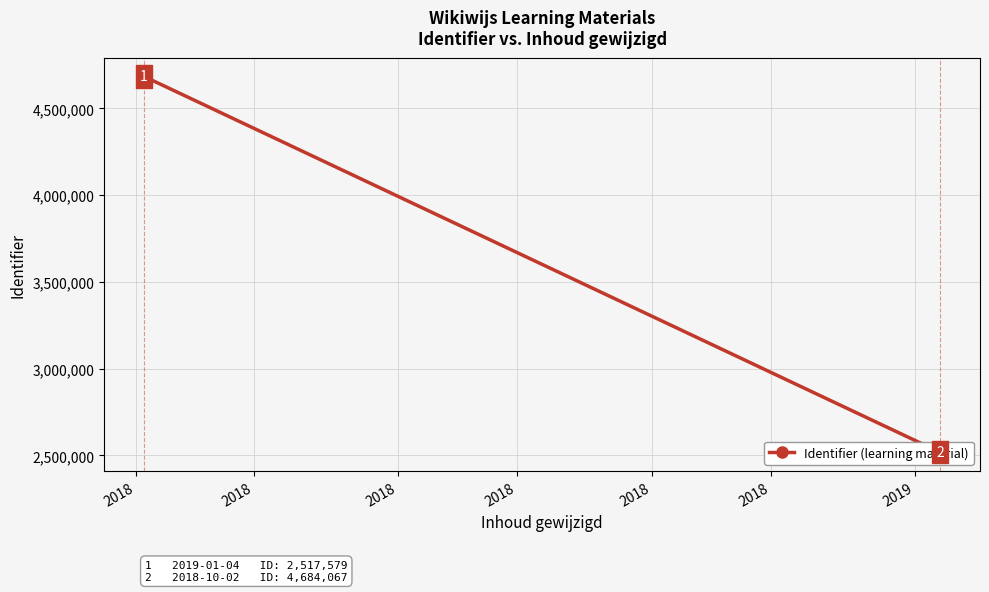

How many lines are shown in the chart?

1